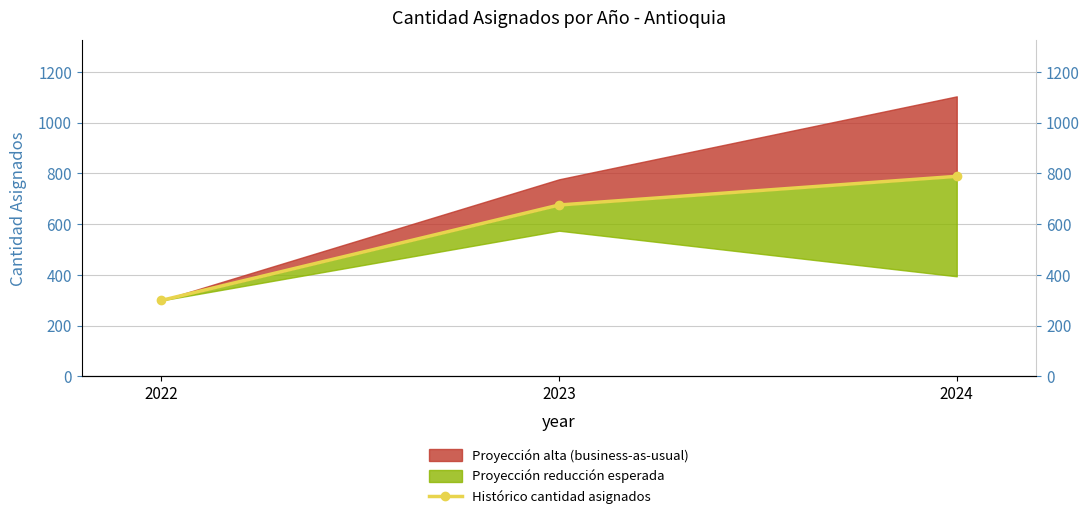

Between 2024 and 2022, which is larger?

2024